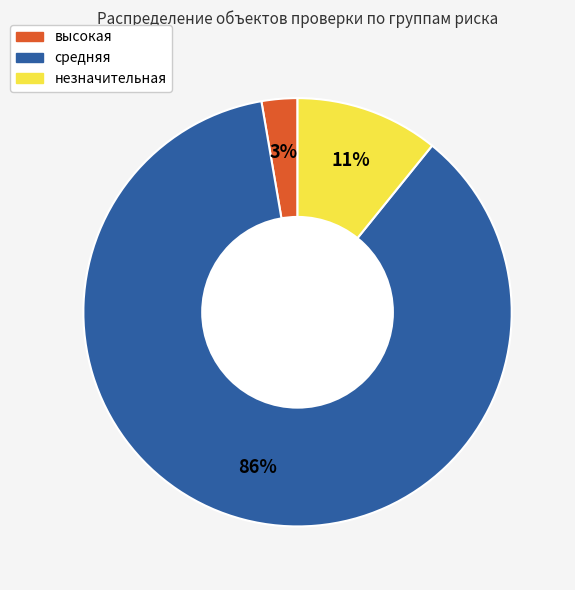

The средняя slice represents 99% of the pie. True or false?

False